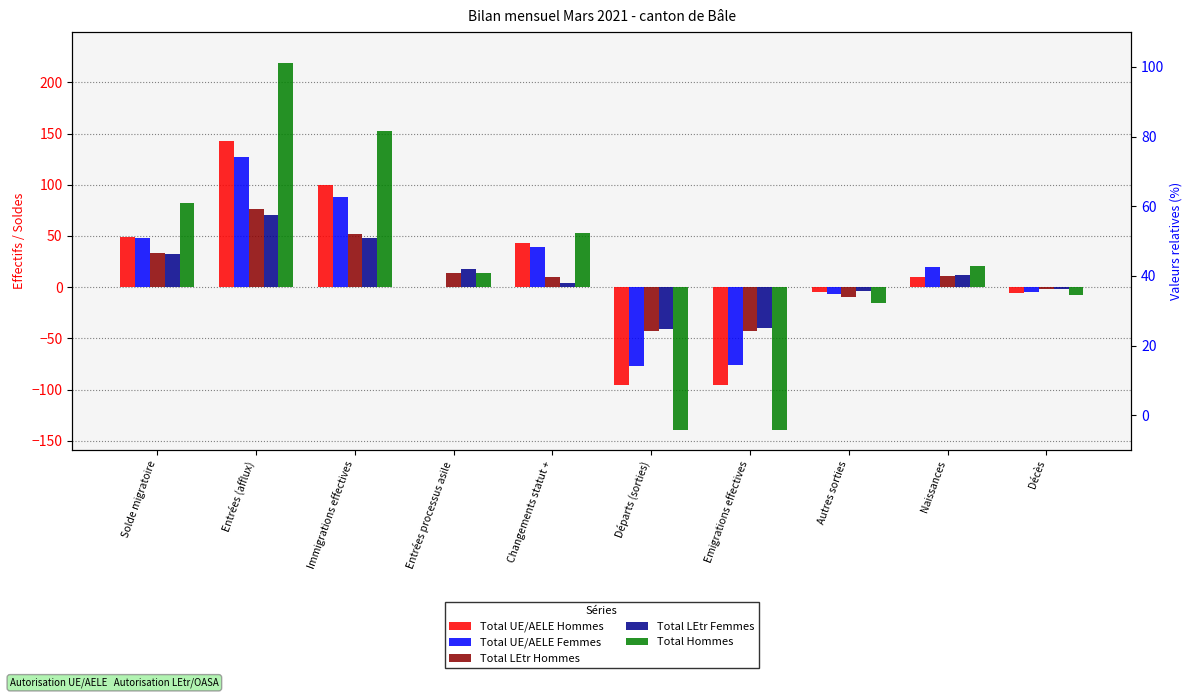

Does the chart contain stacked bars?

No